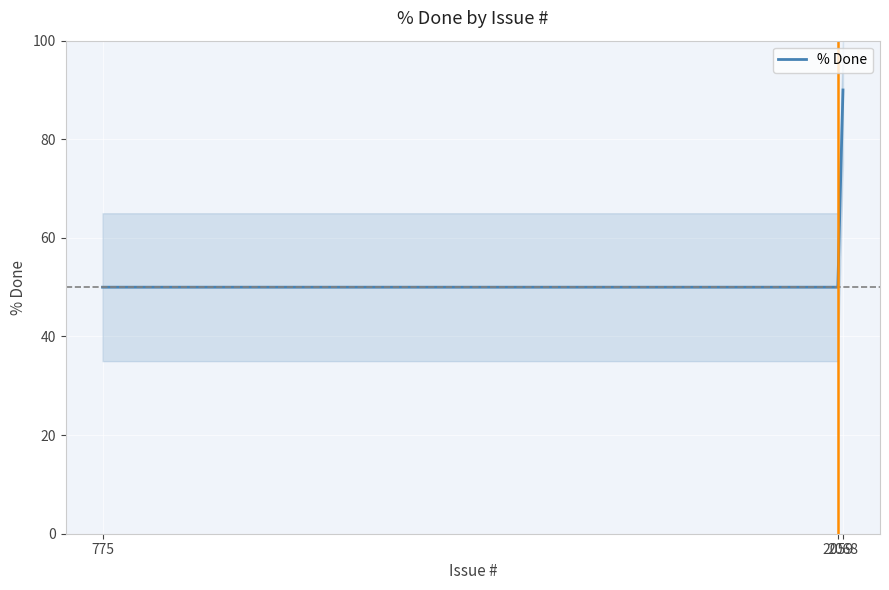

How many values exceed 50?

1